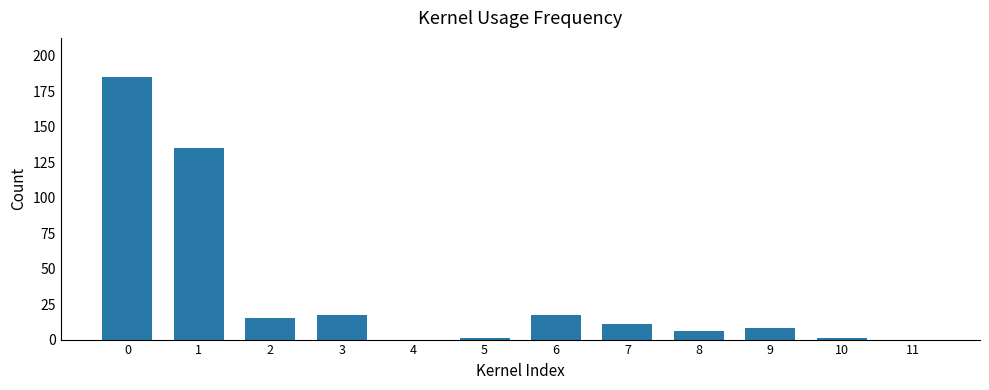

What is the sum of all values?

396